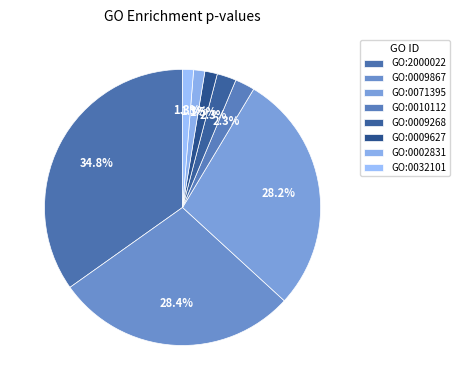

Which category has the biggest portion of the pie?

GO:2000022